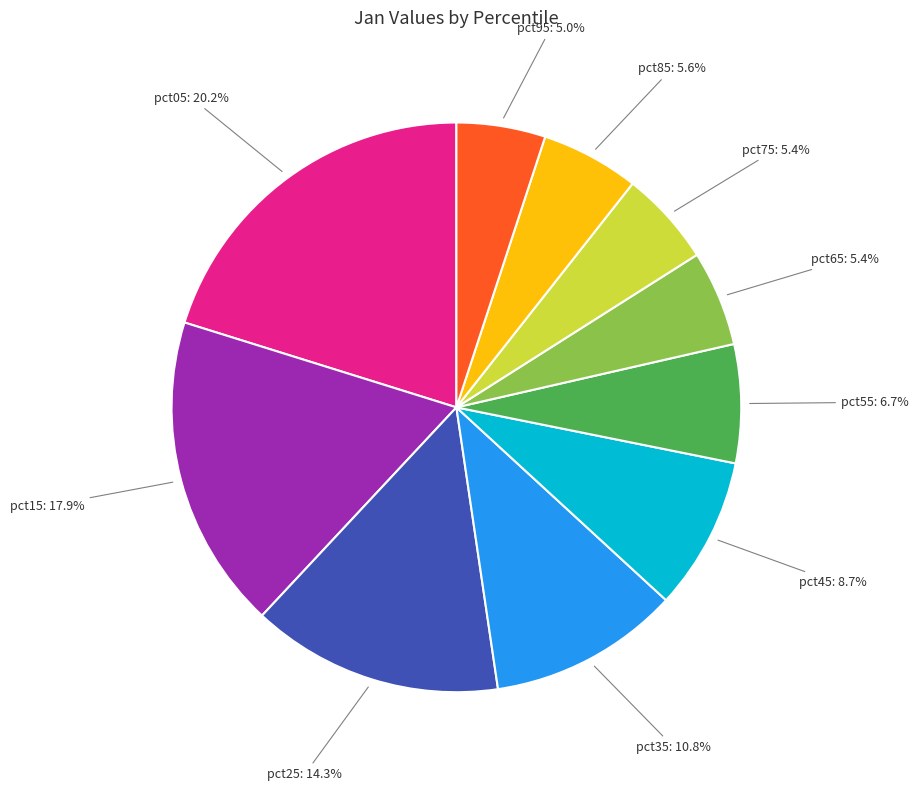

Does any single category account for the majority?

No